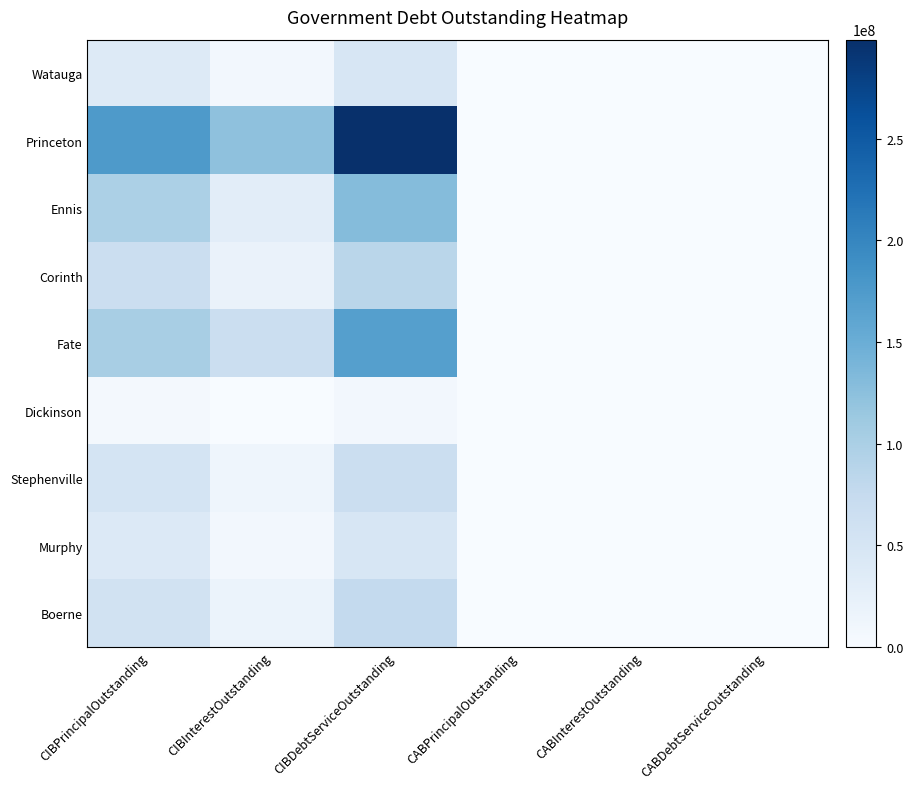

How many series are shown in this chart?

9